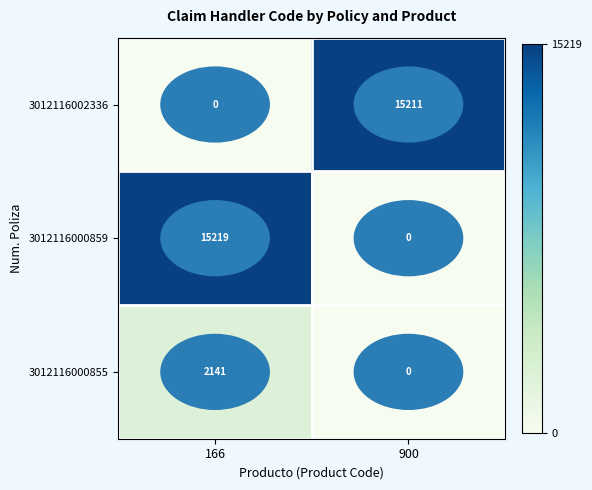

At which label does 3012116000859 reach its peak?

166